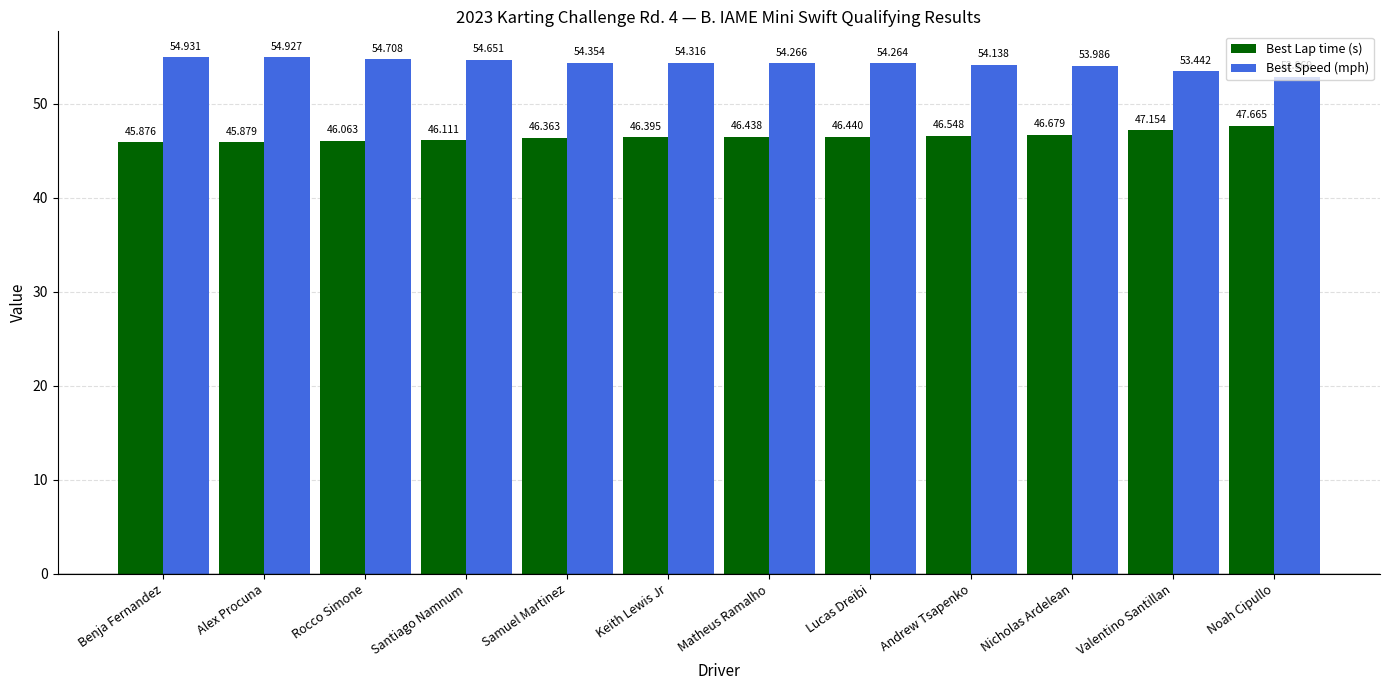

Count the number of categories in the chart.

12